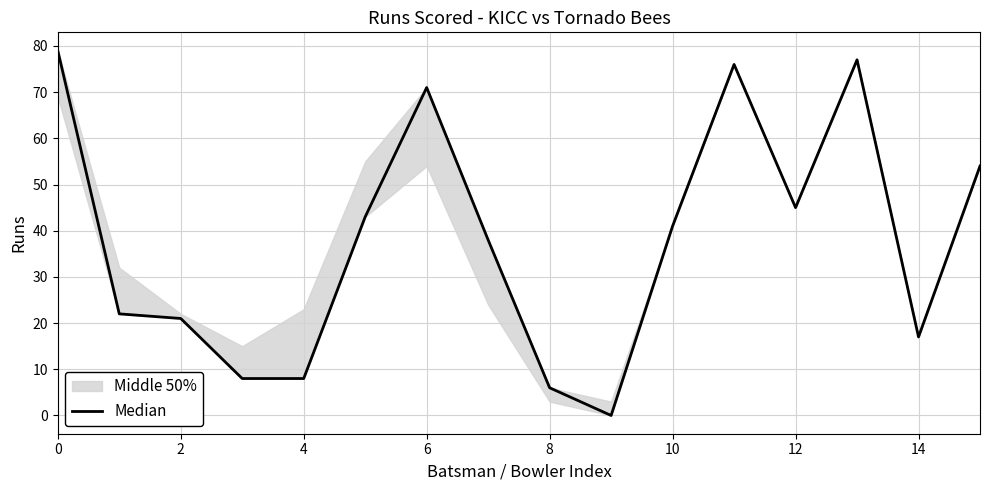

What is the label of the 3rd point from the right?

13